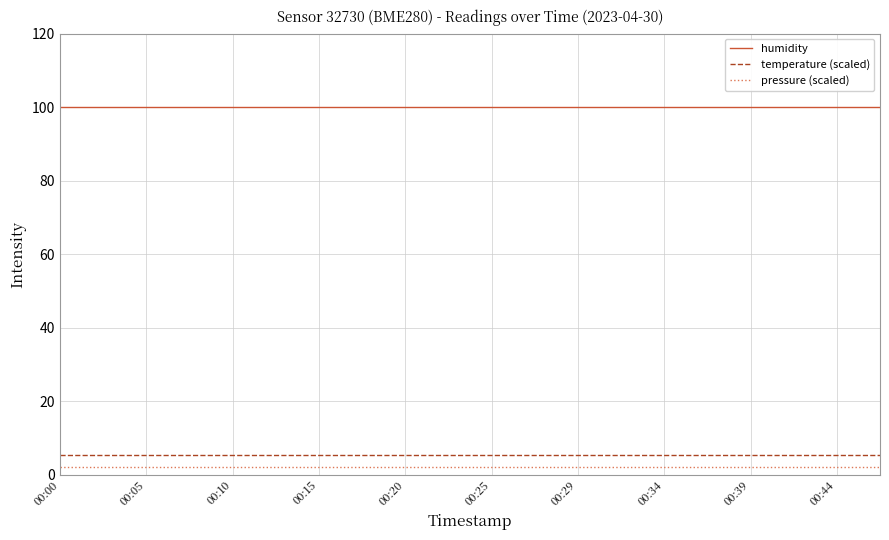

Which series has the largest total across all categories?

humidity